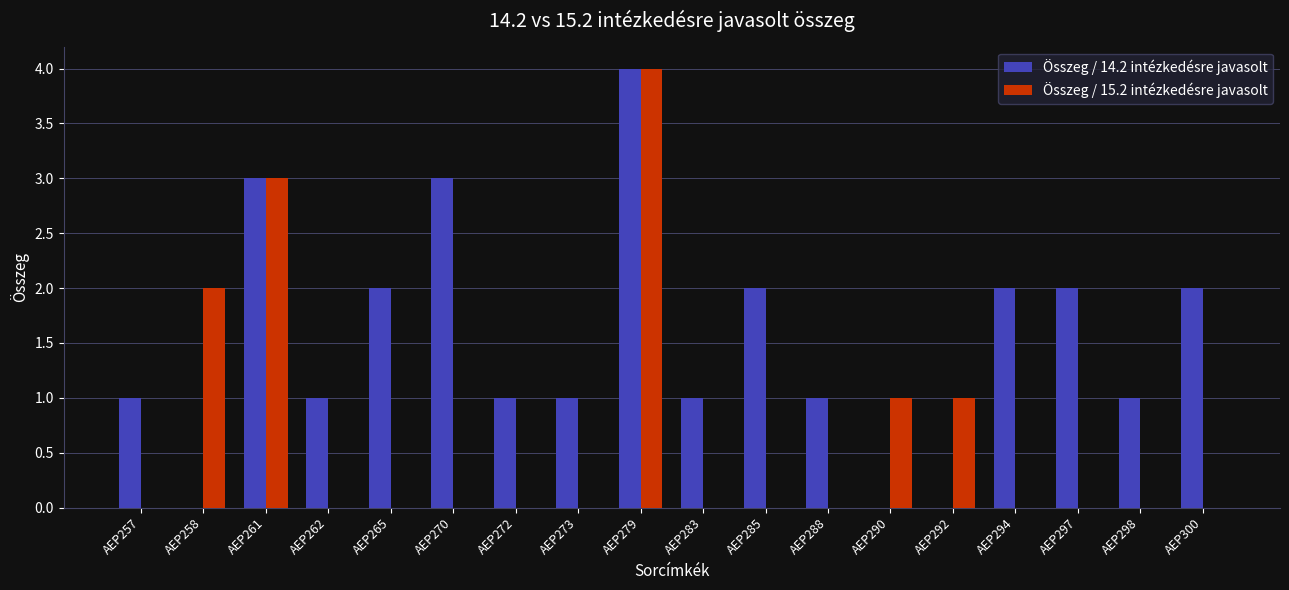

Between AEP273 and AEP300, which series saw the biggest shift?

Összeg / 14.2 intézkedésre javasolt